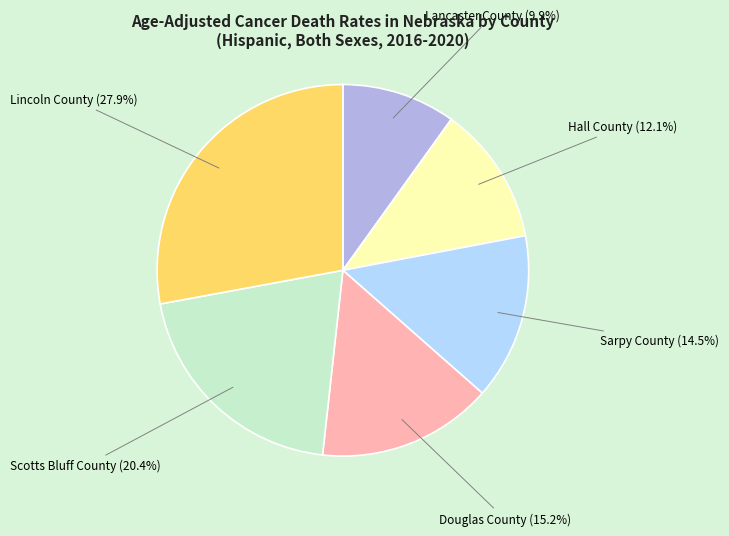

Count the number of slices in the pie.

6